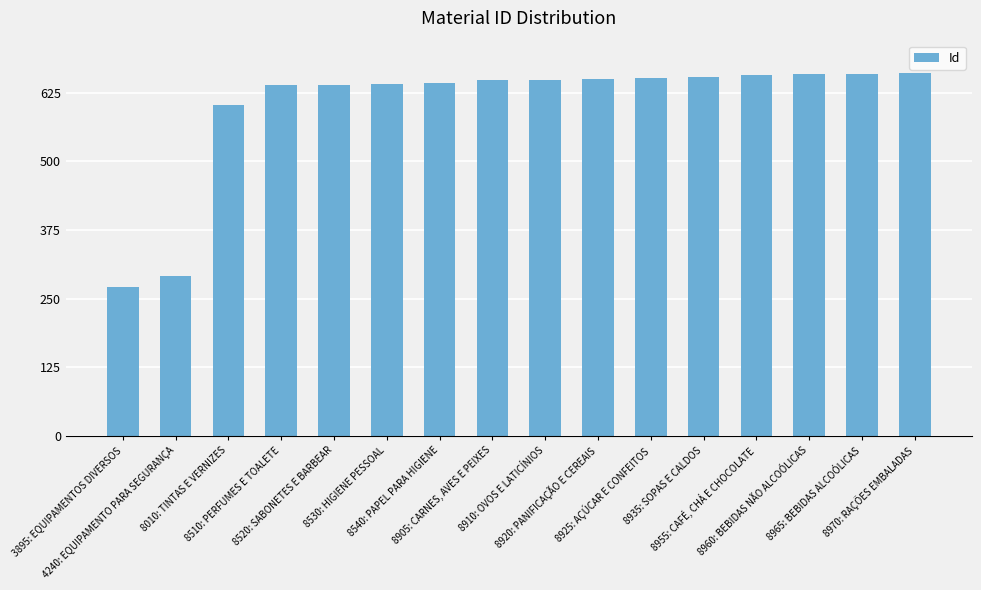

What is the value of the 8th bar from the left?

648